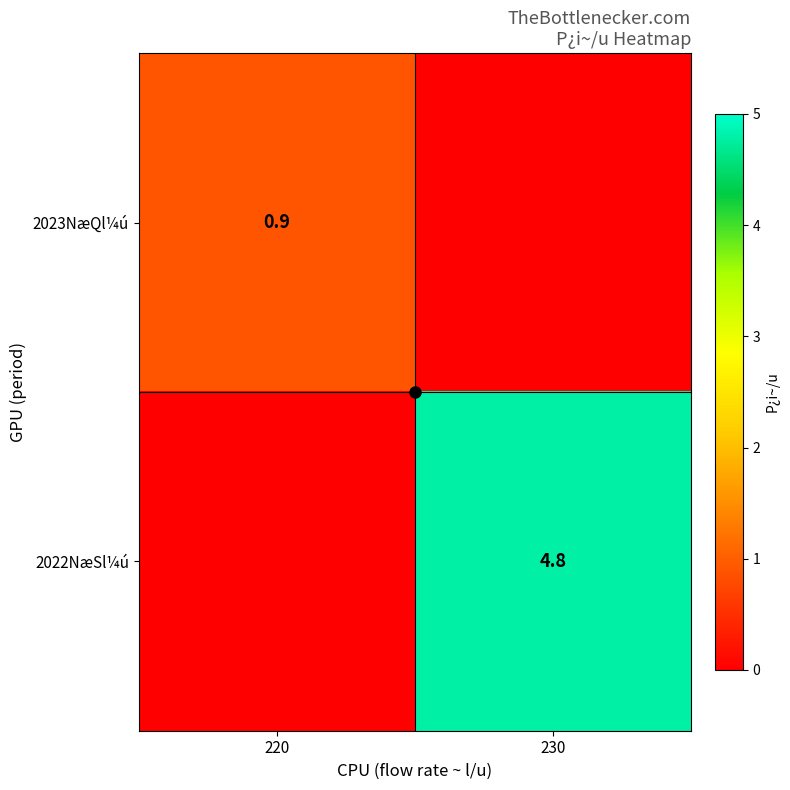

How many values in the 2023NæQl¼ú series exceed 0?

1